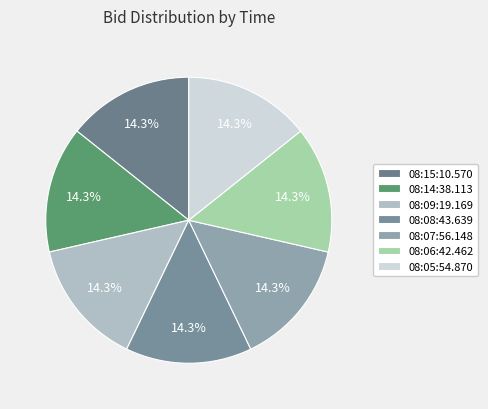

How many segments does this pie chart have?

7